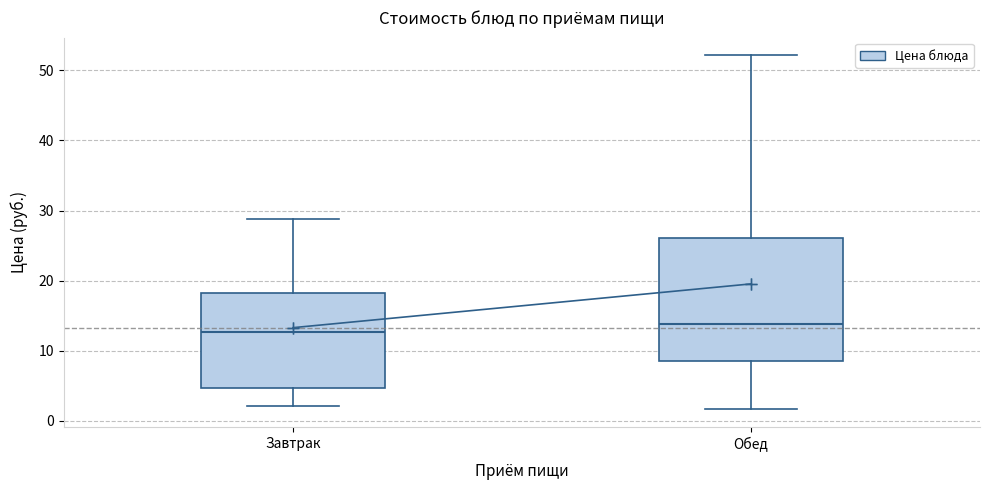

Comparing the boxes themselves (not the whiskers), which one is the tallest?

Обед